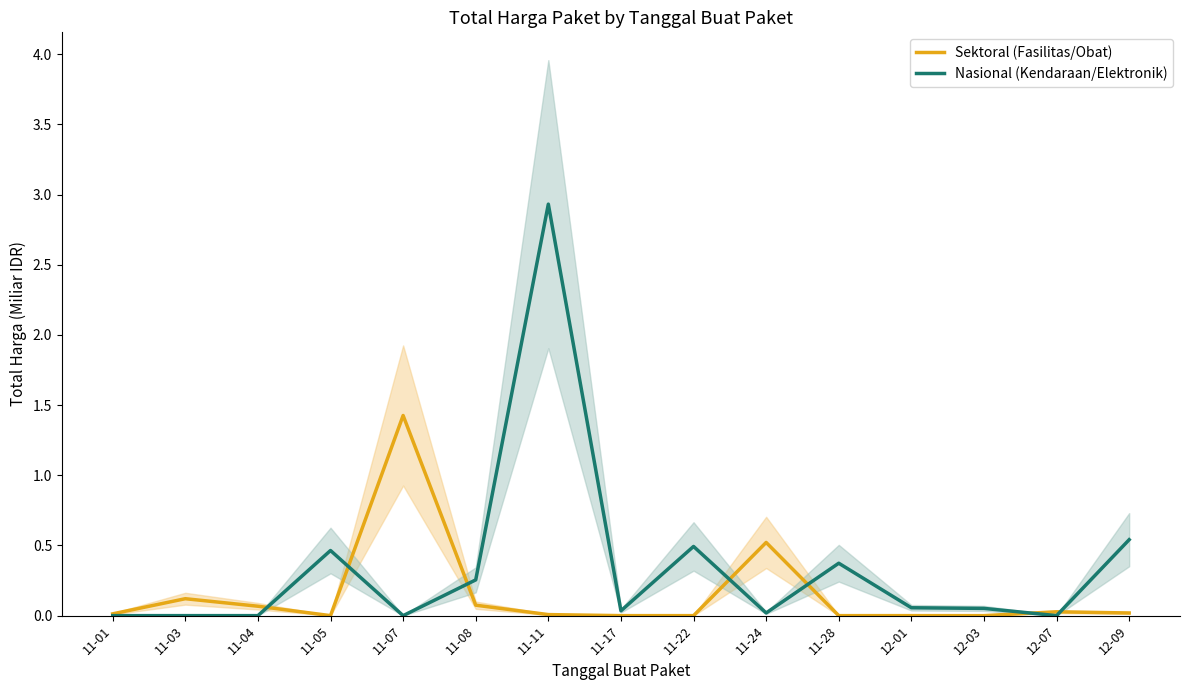

At which label does Sektoral (Fasilitas/Obat) reach its peak?

11-07